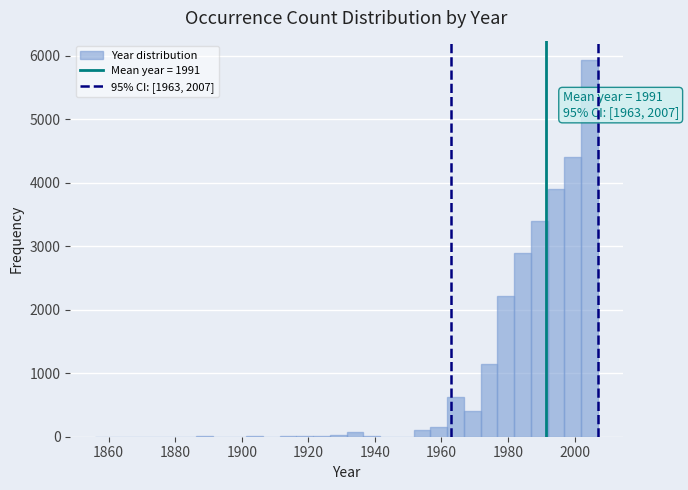

Around what value on the x-axis is the tallest bar? Give the approximate position of its centre, as read against the axis.

2004